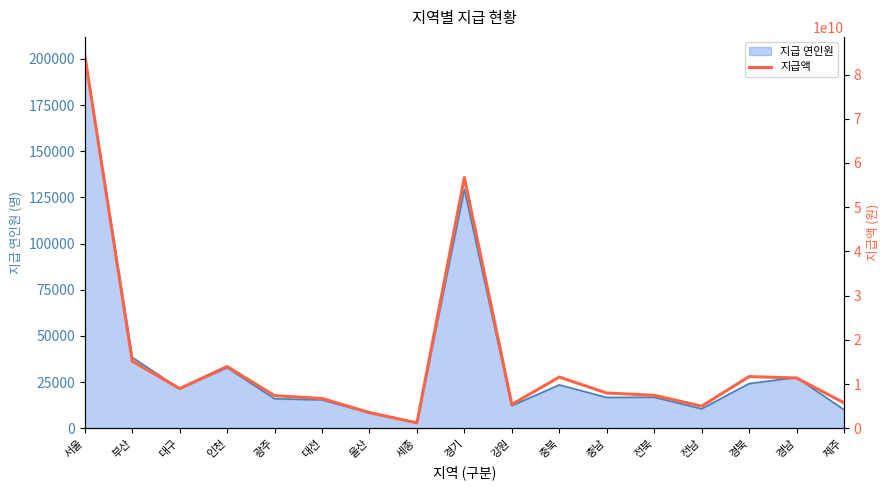

Reading left to right, list all the values displayed in this chart.

84362258220	15196605920	8982491080	13973809000	7374939000	6749366000	3565648960	1228338000	56706237240	5399562000	11592246000	7978829000	7467730160	5007719800	11698929800	11377537000	5788481600